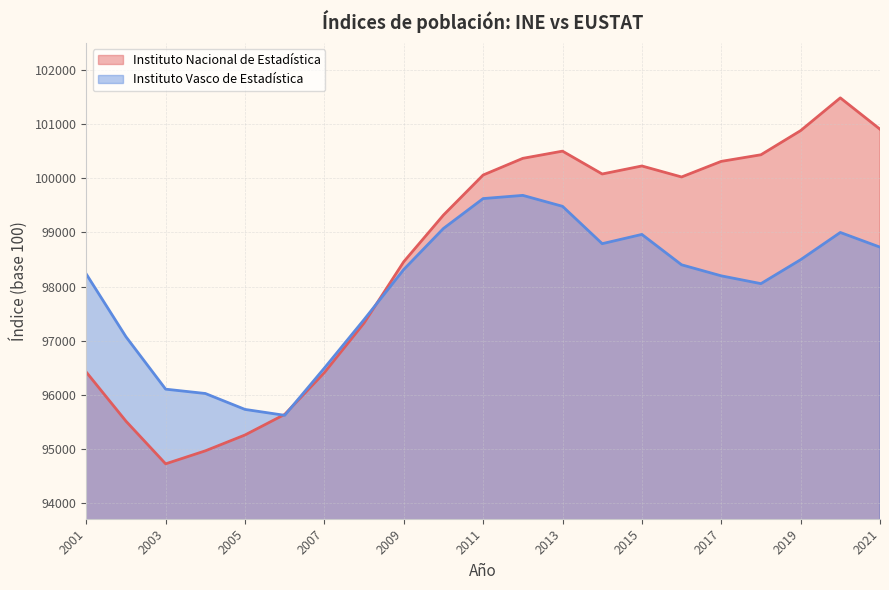

How many interior local valleys does the Instituto Vasco de Estadística series have?

3